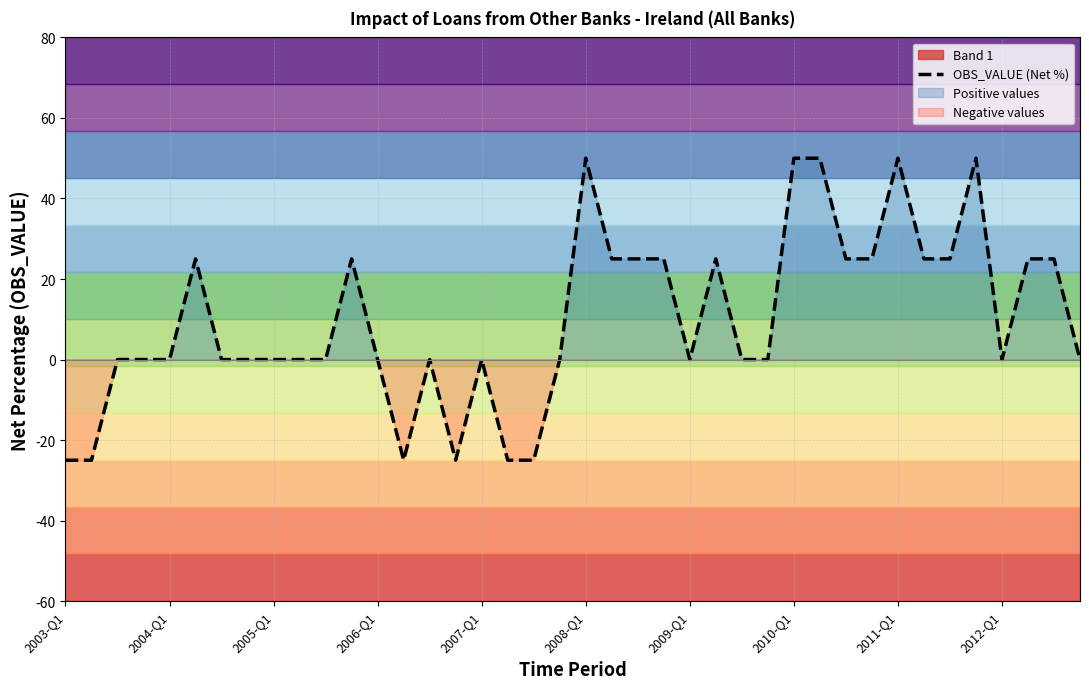

Reading left to right, list all the values displayed in this chart.

-25	-25	0	0	0	25	0	0	0	0	0	25	0	-25	0	-25	0	-25	-25	0	50	25	25	25	0	25	0	0	50	50	25	25	50	25	25	50	0	25	25	0